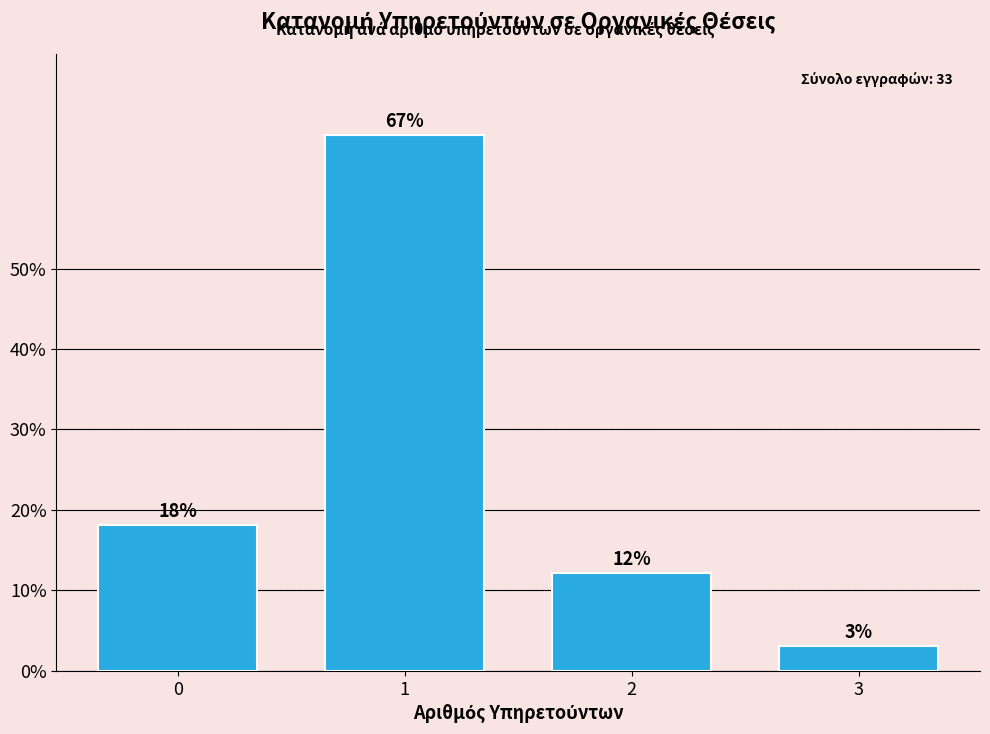

Rank the categories by value from highest to lowest.

1, 0, 2, 3